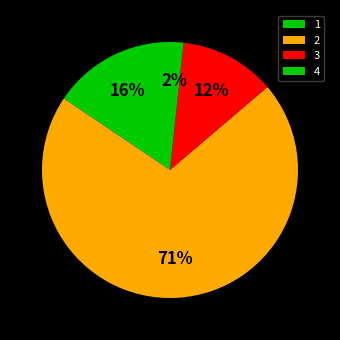

Rank the categories by value from highest to lowest.

2, 1, 3, 4